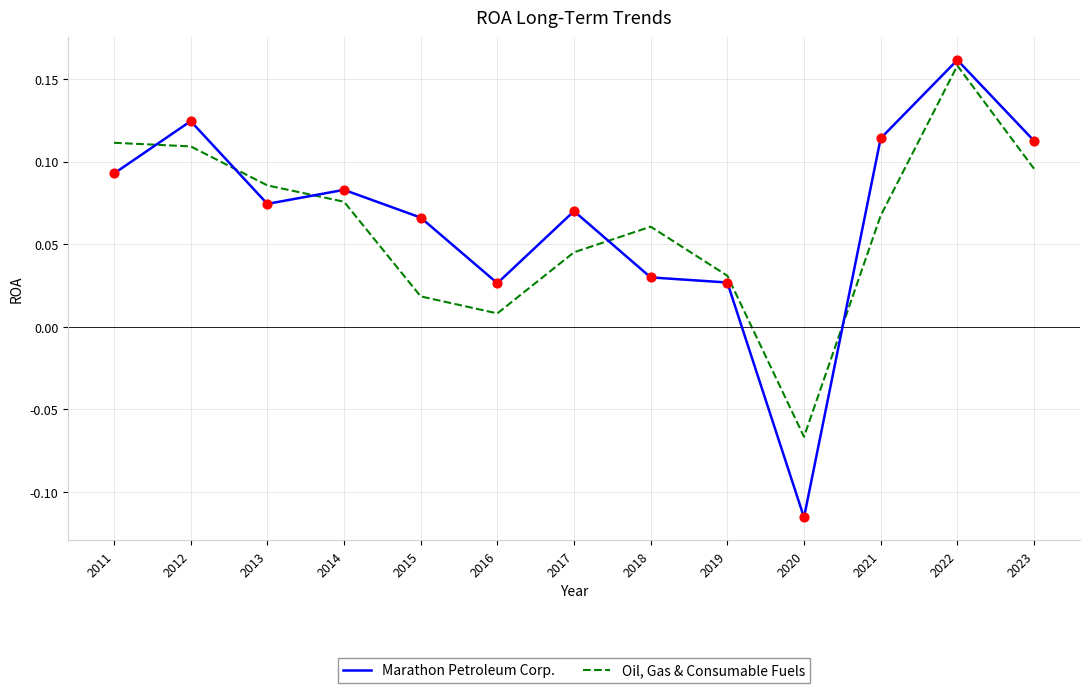

Which series has the largest range (max minus min)?

Marathon Petroleum Corp.